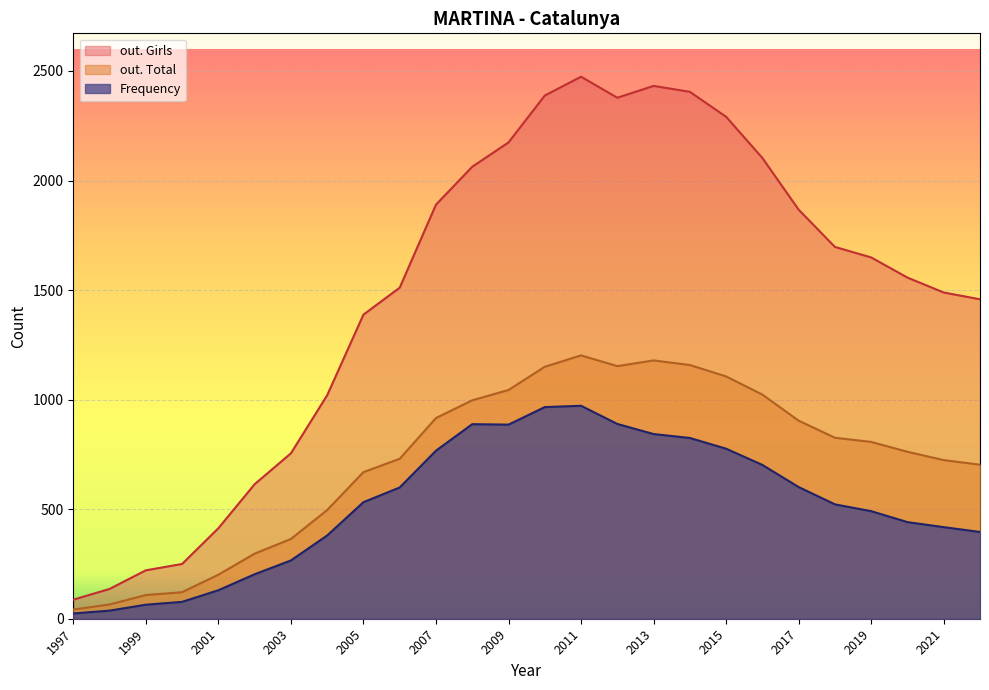

At which category is the sum across all series the highest?

2011